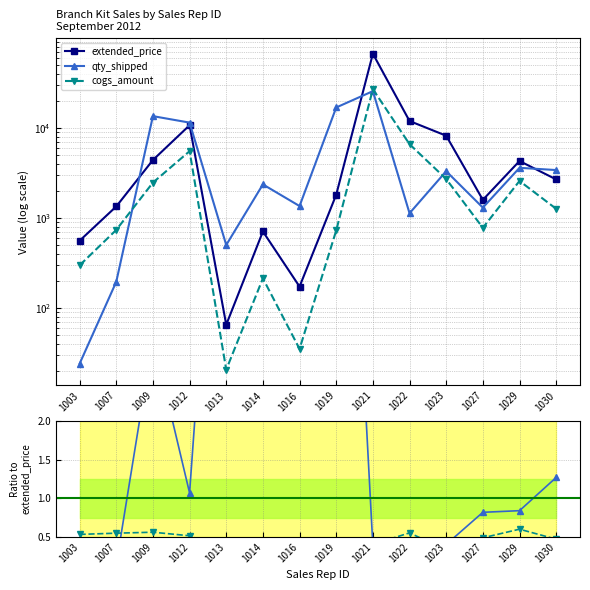

The cogs_amount series shows 0.2 at 1023. True or false?

False